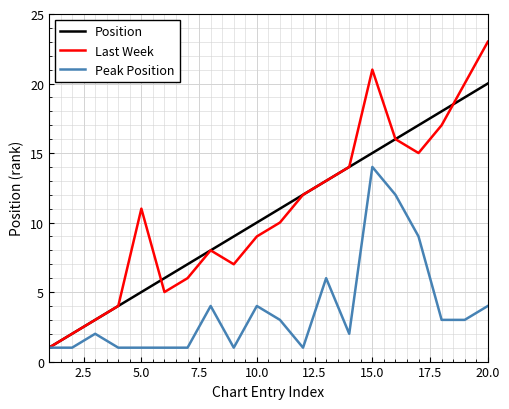

How many interior local peaks does the Last Week series have?

3